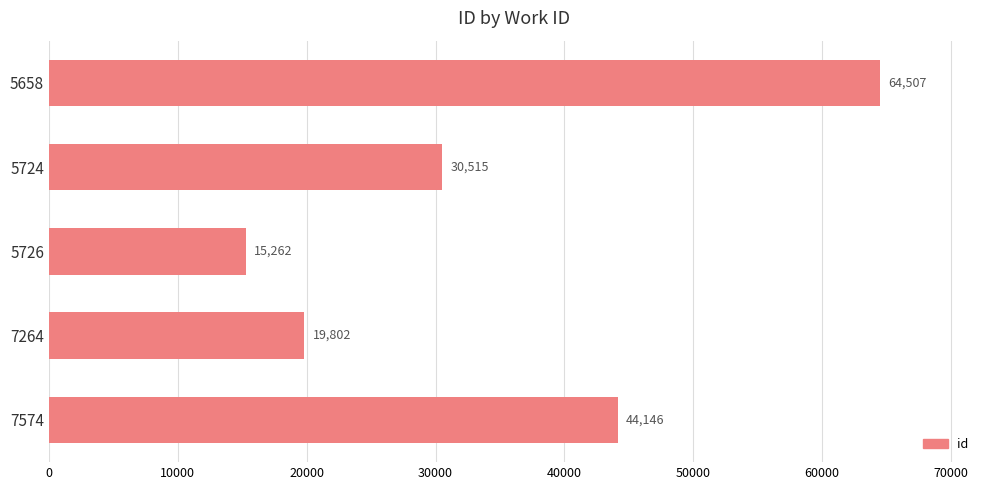

How many values are below 30515?

2